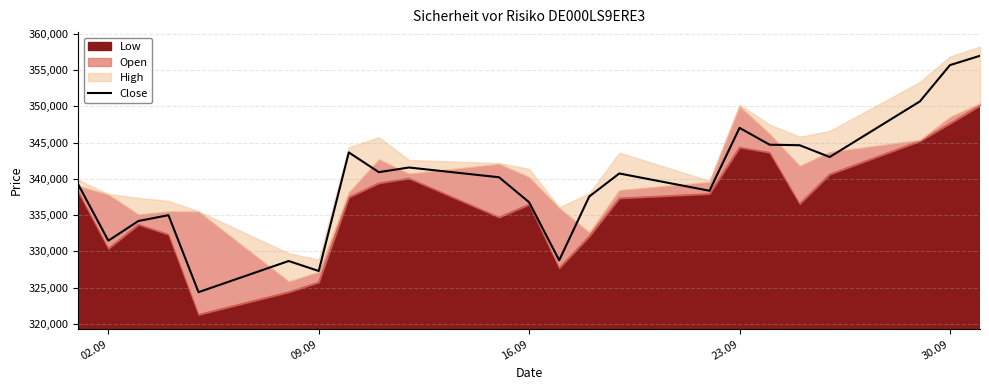

What is the lowest value of the Close series?

324366